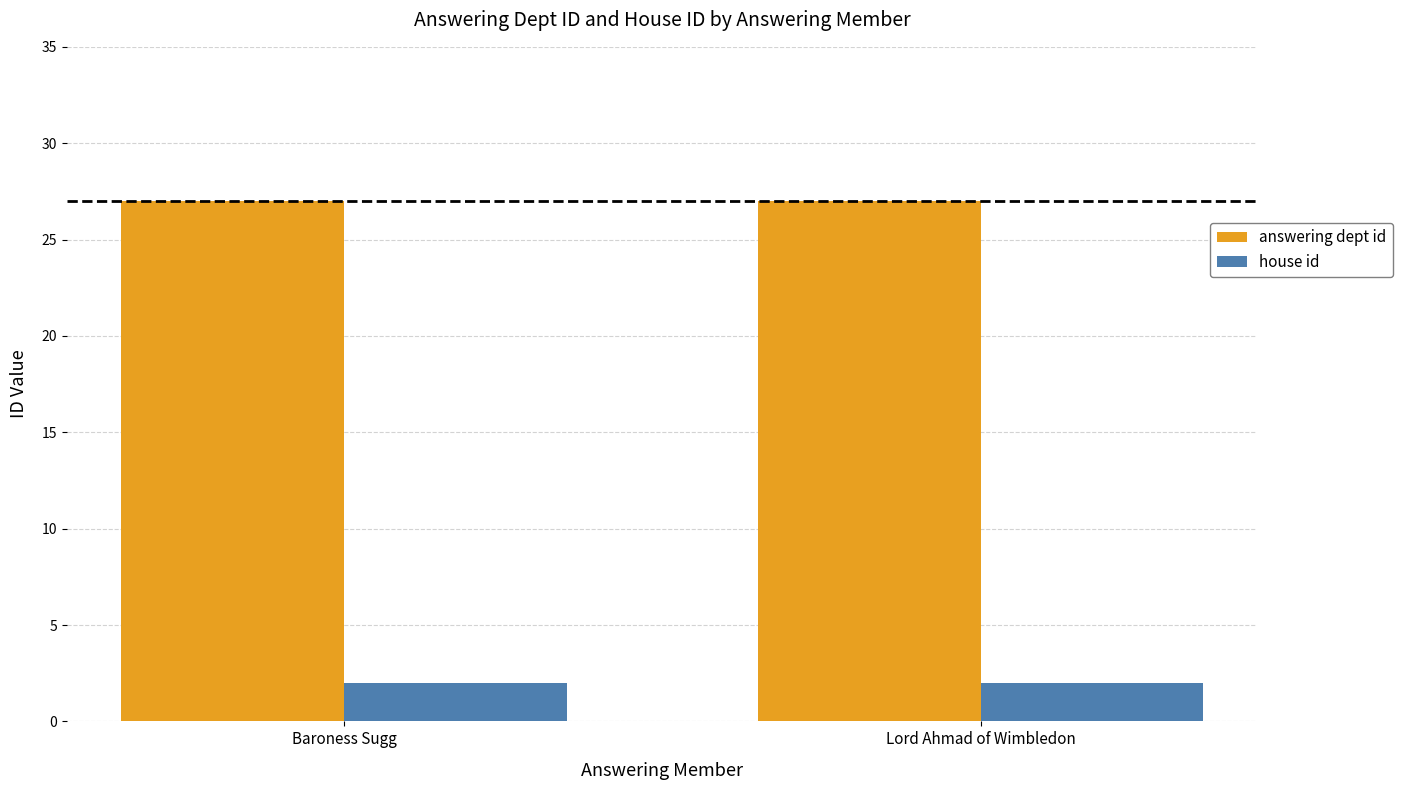

At how many categories does at least one series exceed 16?

2